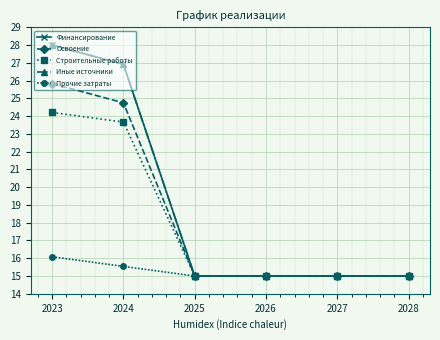

What is the spread (max minus min) of values at 2024?

11.4